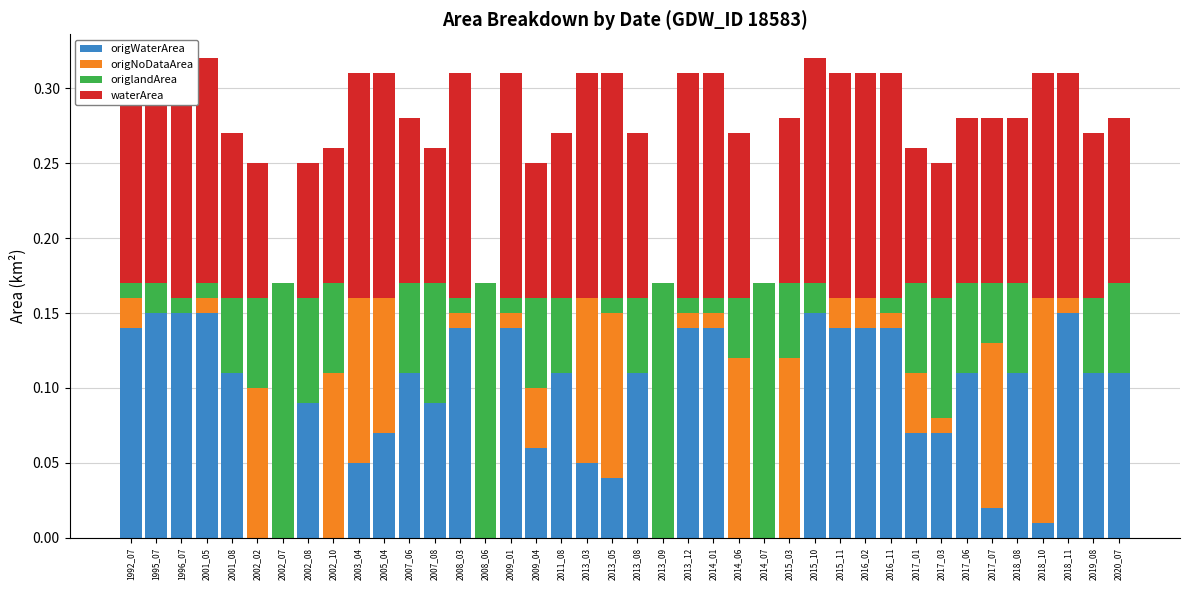

How many bars are there in total?

160